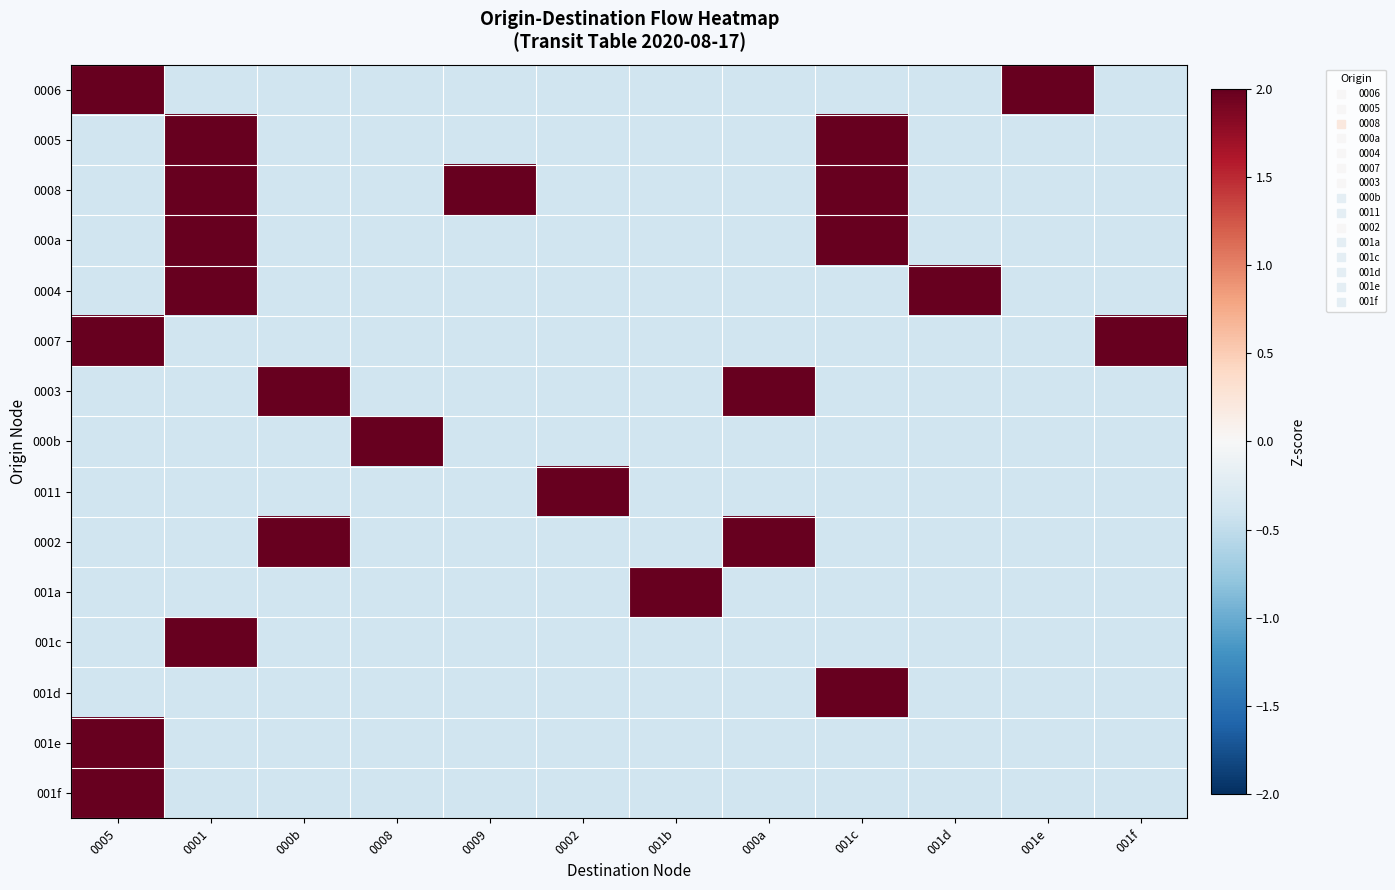

At how many categories does at least one series exceed 1?

12